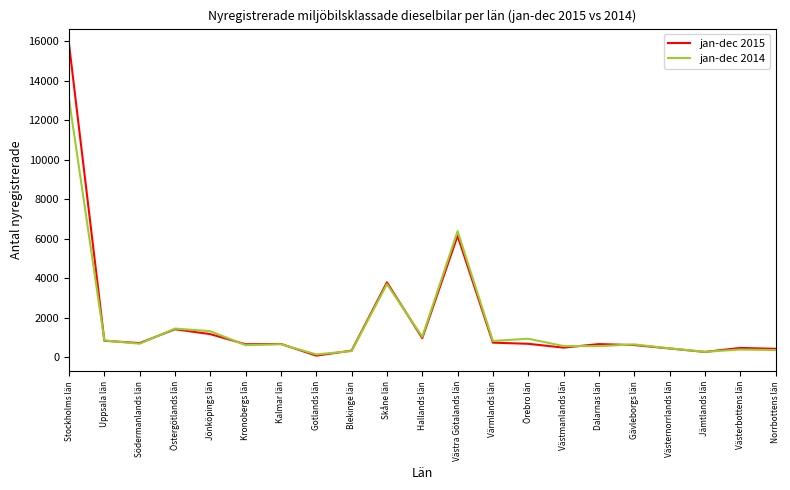

Where is jan-dec 2014 nearest to the value 6605?

Västra Götalands län